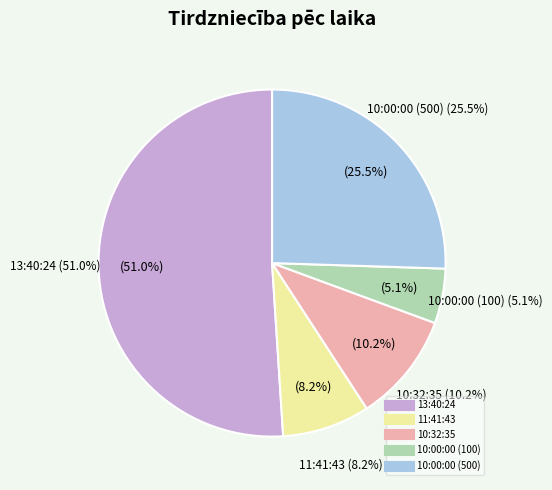

Combined, do 11:41:43 and 10:00:00 (500) account for over 50%?

No